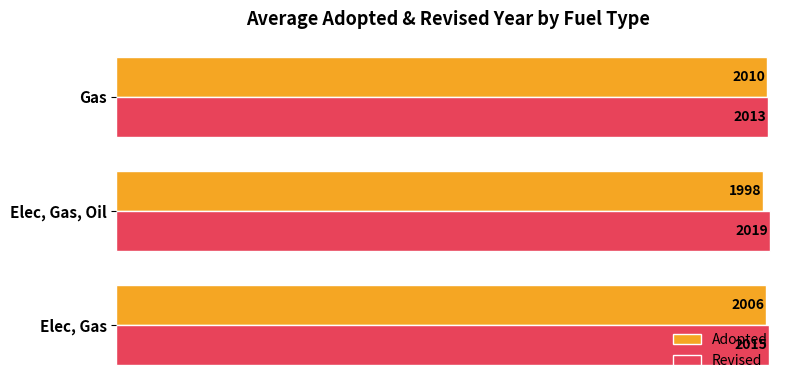

Between Elec, Gas, Oil and Gas, which series saw the biggest shift?

Adopted